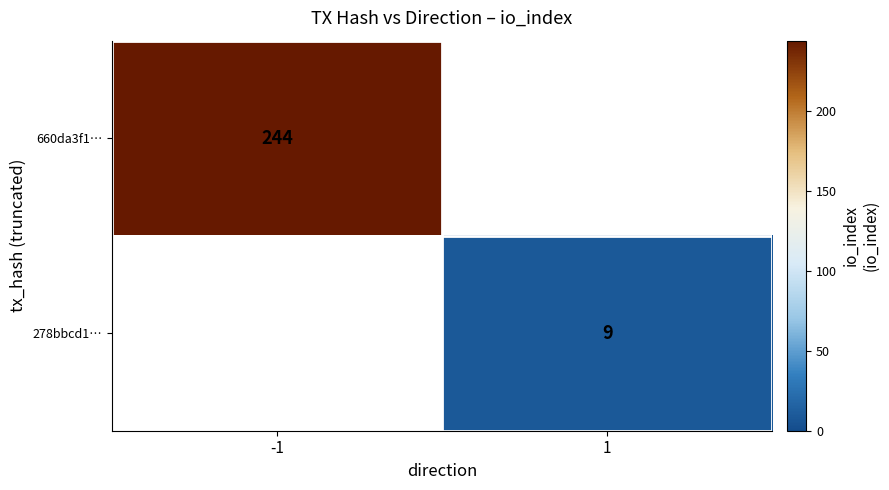

Is it true that 660da3f1… equals 244 at -1?

True